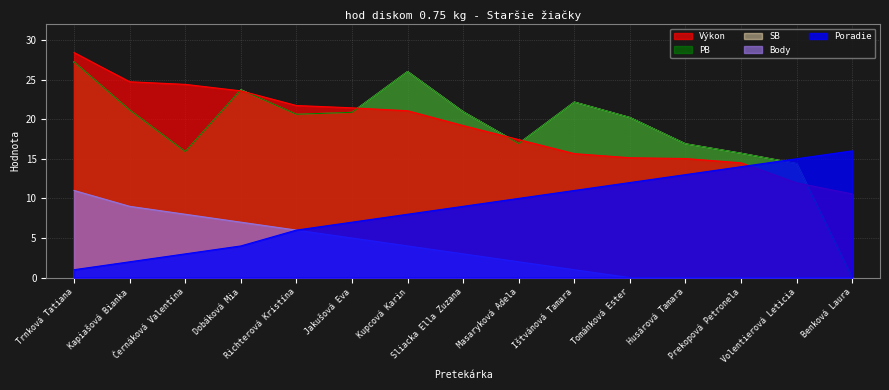

Reading left to right, list all the values displayed in this chart.

Výkon: Trnková Tatiana=28.4	Kapiašová Bianka=24.7	Černáková Valentína=24.4	Dobáková Mia=23.6	Richterová Kristína=21.7	Jakušová Eva=21.4	Kupcová Karin=21.1	Sliacka Ella Zuzana=19.2	Masaryková Adela=17.4	Ištvánová Tamara=15.7	Tománková Ester=15.1	Husárová Tamara=15.0	Prekopová Petronela=14.5	Volentierová Leticia=12.0	Benková Laura=10.6
PB: Trnková Tatiana=27.2	Kapiašová Bianka=21.2	Černáková Valentína=15.9	Dobáková Mia=23.7	Richterová Kristína=20.6	Jakušová Eva=20.9	Kupcová Karin=26.0	Sliacka Ella Zuzana=20.9	Masaryková Adela=16.9	Ištvánová Tamara=22.2	Tománková Ester=20.2	Husárová Tamara=16.9	Prekopová Petronela=15.7	Volentierová Leticia=14.4	Benková Laura=0.0
SB: Trnková Tatiana=27.2	Kapiašová Bianka=21.2	Černáková Valentína=15.9	Dobáková Mia=23.7	Richterová Kristína=20.6	Jakušová Eva=20.9	Kupcová Karin=26.0	Sliacka Ella Zuzana=20.9	Masaryková Adela=16.9	Ištvánová Tamara=22.2	Tománková Ester=20.2	Husárová Tamara=16.9	Prekopová Petronela=15.7	Volentierová Leticia=14.4	Benková Laura=0.0
Body: Trnková Tatiana=11.0	Kapiašová Bianka=9.0	Černáková Valentína=8.0	Dobáková Mia=7.0	Richterová Kristína=6.0	Jakušová Eva=5.0	Kupcová Karin=4.0	Sliacka Ella Zuzana=3.0	Masaryková Adela=2.0	Ištvánová Tamara=1.0	Tománková Ester=0.0	Husárová Tamara=0.0	Prekopová Petronela=0.0	Volentierová Leticia=0.0	Benková Laura=0.0
Poradie: Trnková Tatiana=1.0	Kapiašová Bianka=2.0	Černáková Valentína=3.0	Dobáková Mia=4.0	Richterová Kristína=6.0	Jakušová Eva=7.0	Kupcová Karin=8.0	Sliacka Ella Zuzana=9.0	Masaryková Adela=10.0	Ištvánová Tamara=11.0	Tománková Ester=12.0	Husárová Tamara=13.0	Prekopová Petronela=14.0	Volentierová Leticia=15.0	Benková Laura=16.0